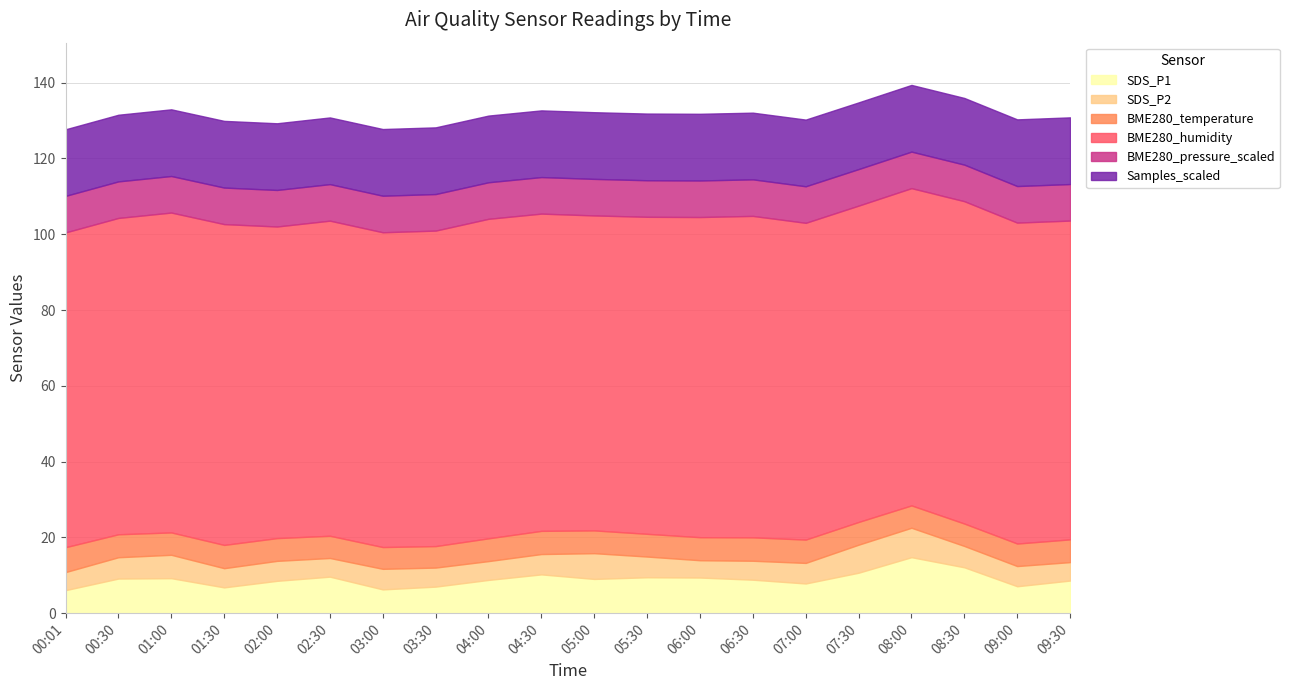

Which series has the widest spread of values?

SDS_P1